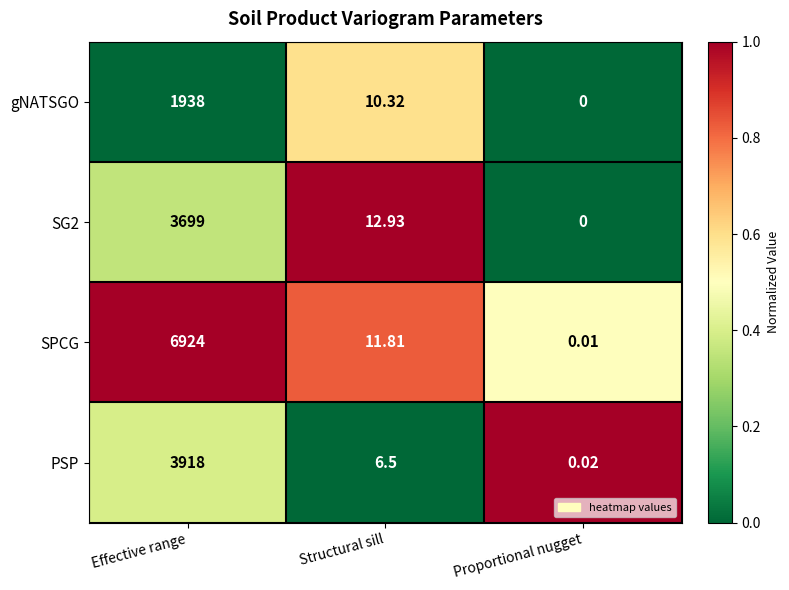

Which series has the largest total across all categories?

SPCG